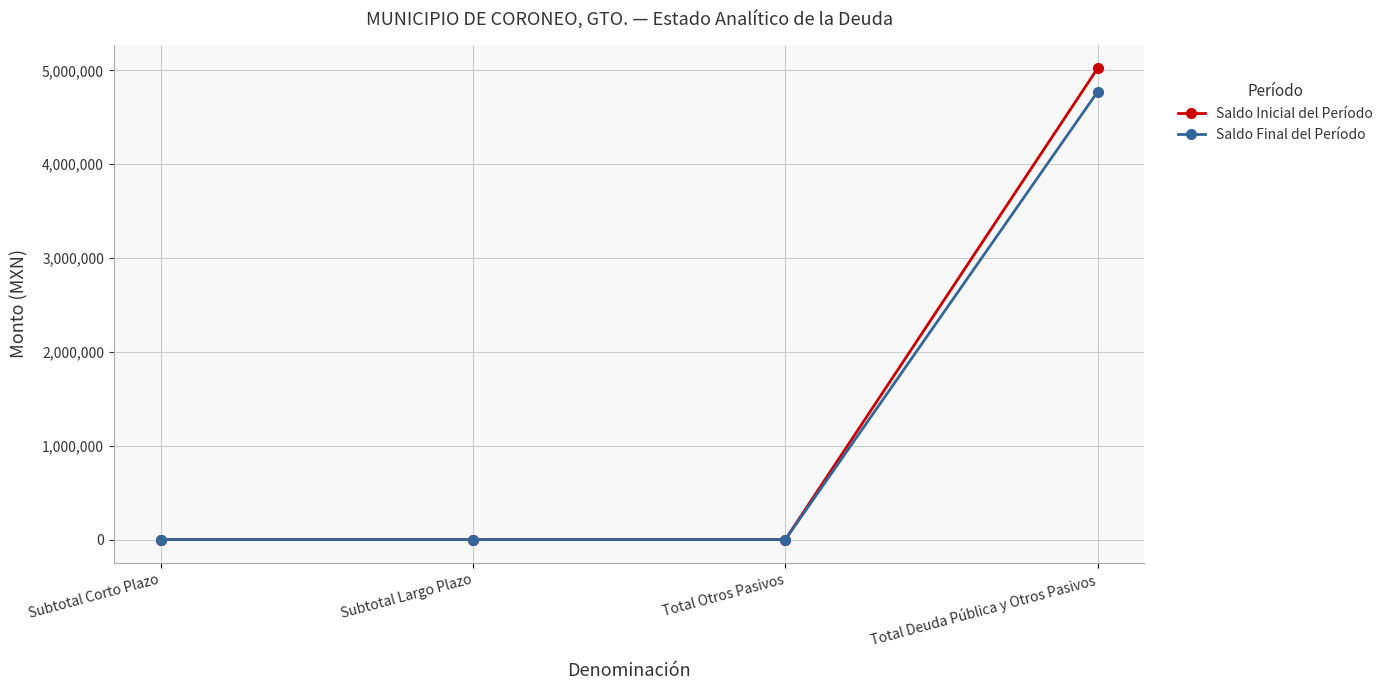

What is the average value of the Saldo Final del Período series?

1193255.6